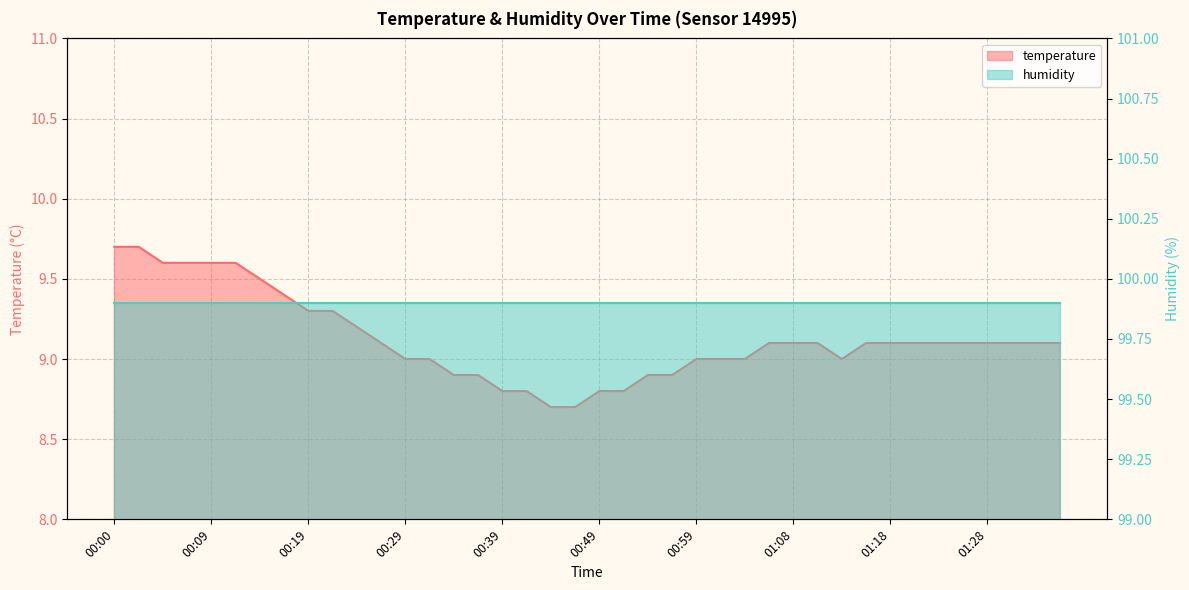

Which category has the lowest value across all series?

00:44